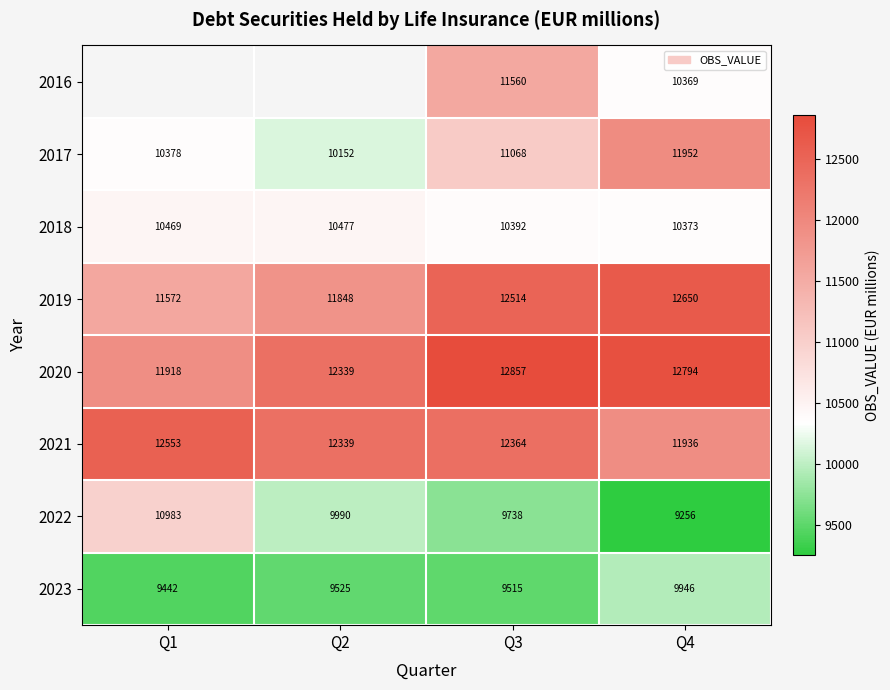

At which label does 2021 reach its minimum?

Q4